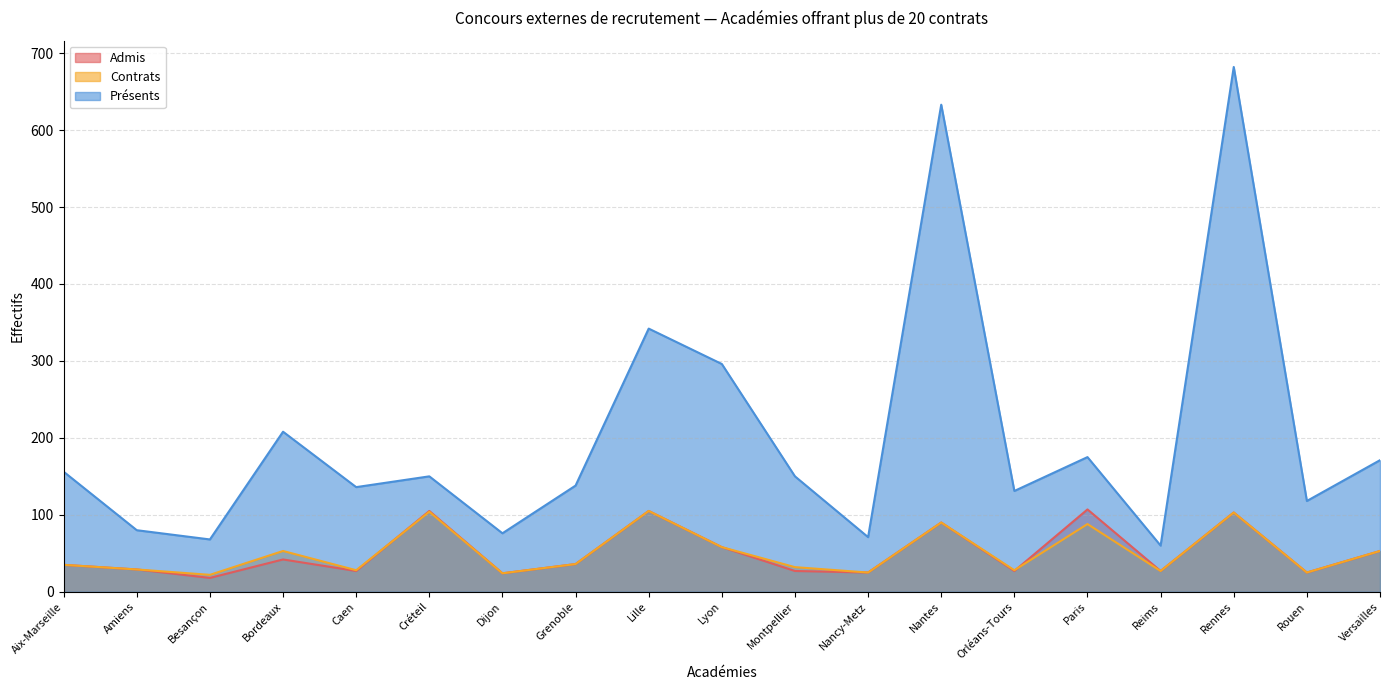

What is the difference between the highest and lowest values at Reims?

33